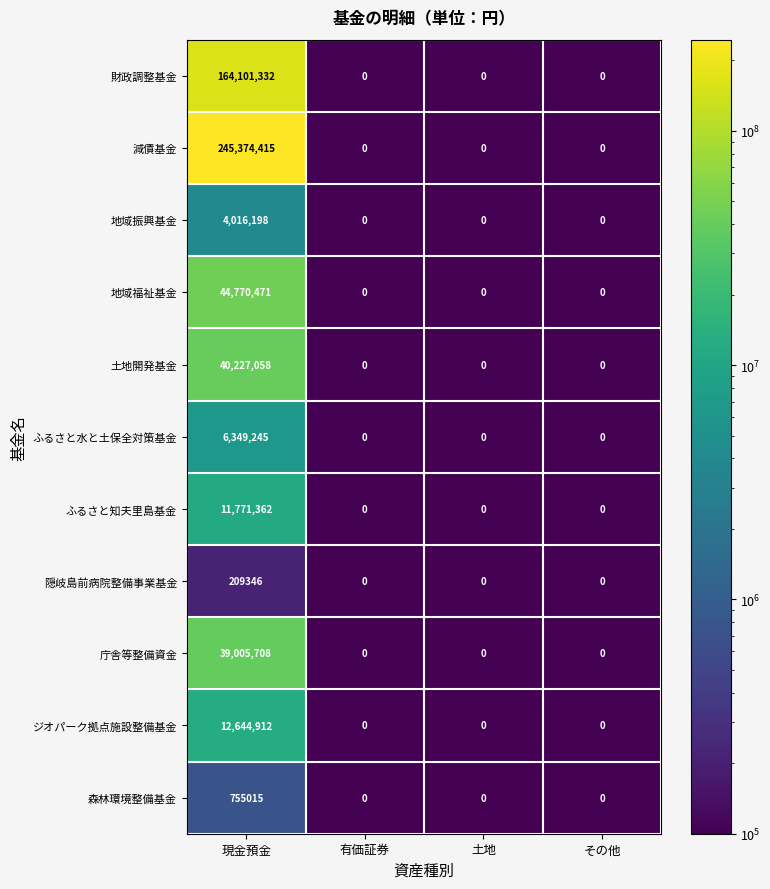

What is the total value across all series at 有価証券?

0